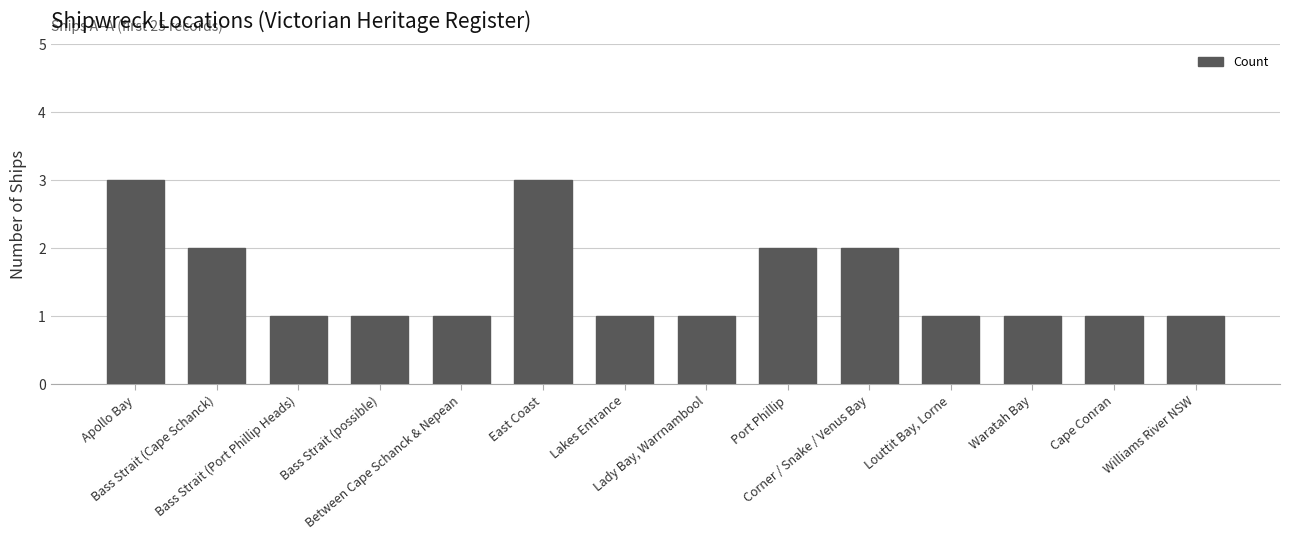

What is the value of the 10th bar from the left?

2